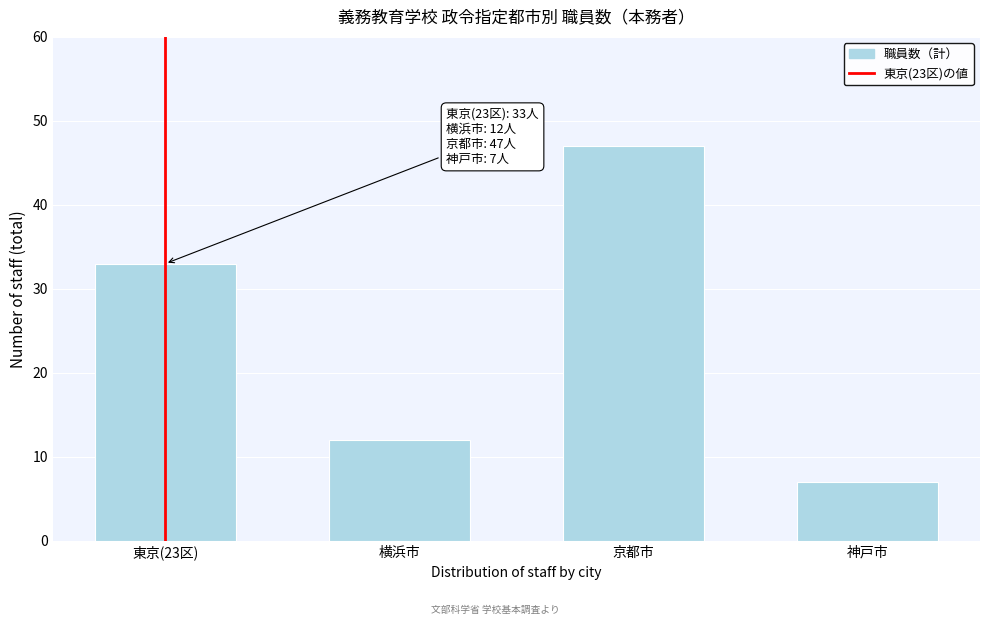

Reading left to right, transcribe all the data shown in this chart.

33	12	47	7